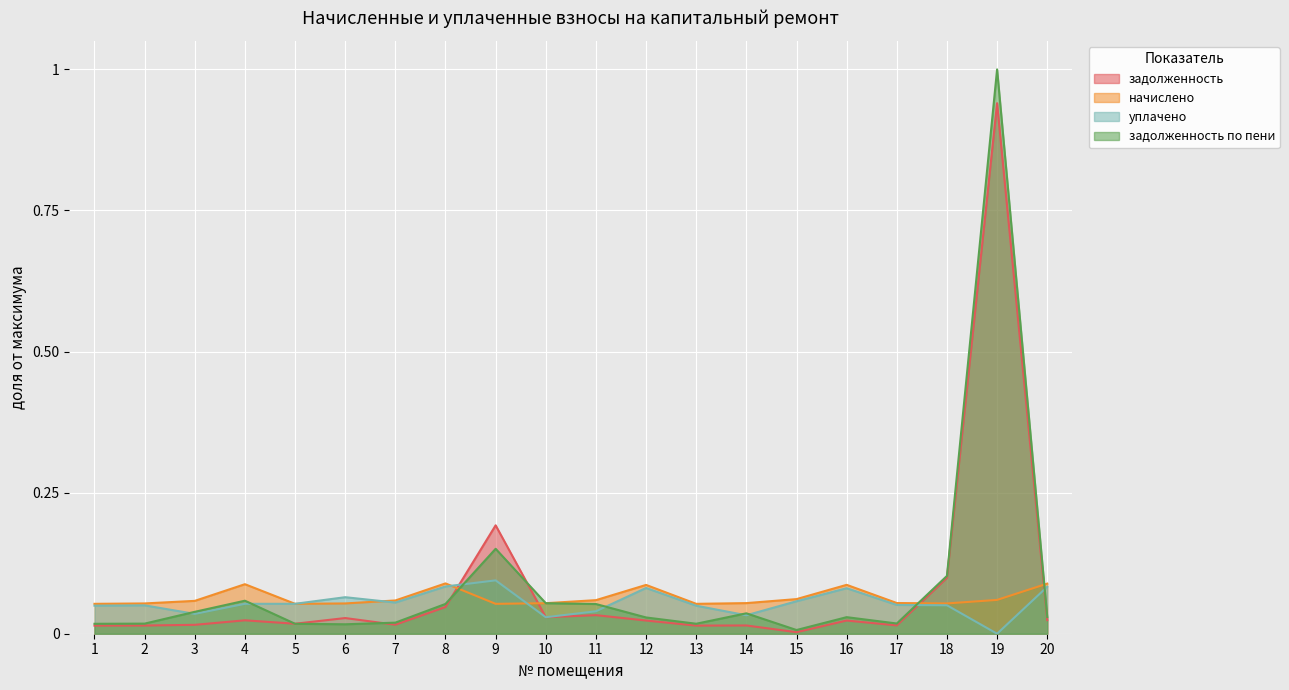

Reading left to right, transcribe all the data shown in this chart.

задолженность: 0.0	0.0	0.0	0.0	0.0	0.0	0.0	0.0	0.2	0.0	0.0	0.0	0.0	0.0	0.0	0.0	0.0	0.1	0.9	0.0
начислено: 0.1	0.1	0.1	0.1	0.1	0.1	0.1	0.1	0.1	0.1	0.1	0.1	0.1	0.1	0.1	0.1	0.1	0.1	0.1	0.1
уплачено: 0.0	0.1	0.0	0.1	0.1	0.1	0.1	0.1	0.1	0.0	0.0	0.1	0.0	0.0	0.1	0.1	0.1	0.1	0.0	0.1
задолженность по пени: 0.0	0.0	0.0	0.1	0.0	0.0	0.0	0.1	0.2	0.1	0.1	0.0	0.0	0.0	0.0	0.0	0.0	0.1	1.0	0.0